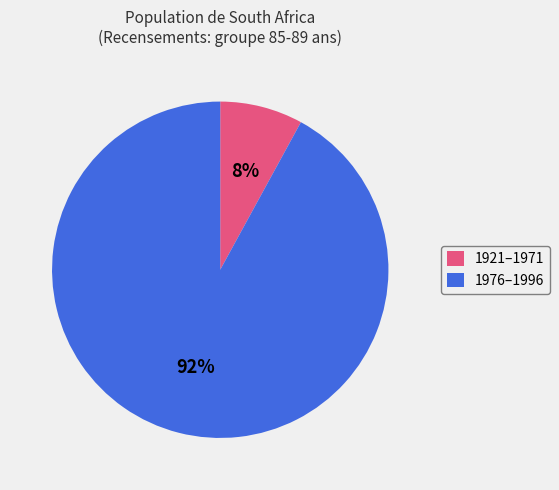

How many segments does this pie chart have?

2